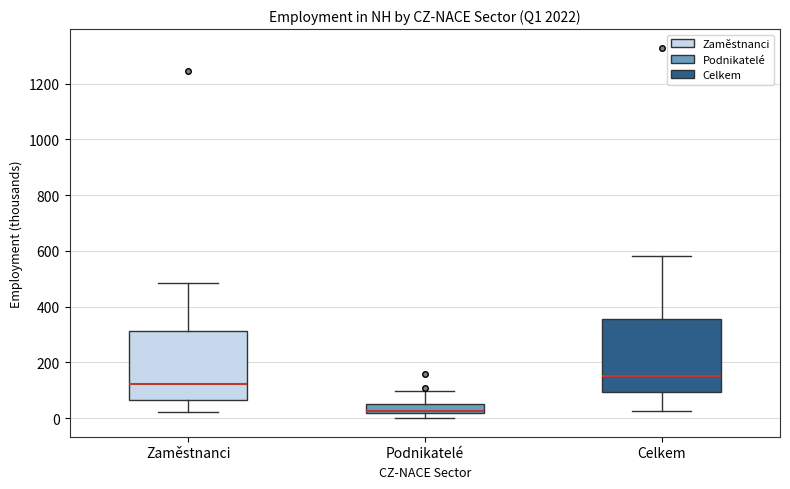

Reading left to right, transcribe this box plot: for each box, give where its median line is, the range the box spans, and where its two whiskers end, as read against the y-axis. The values are not printed on the chart, so give them approximately, as read against the axis.

Zaměstnanci: median 120, box 60 to 320, whiskers 20 to 480
Podnikatelé: median 20 (just above the box's lower edge), box 20 to 60, whiskers 0 to 100
Celkem: median 160, box 100 to 360, whiskers 20 to 580